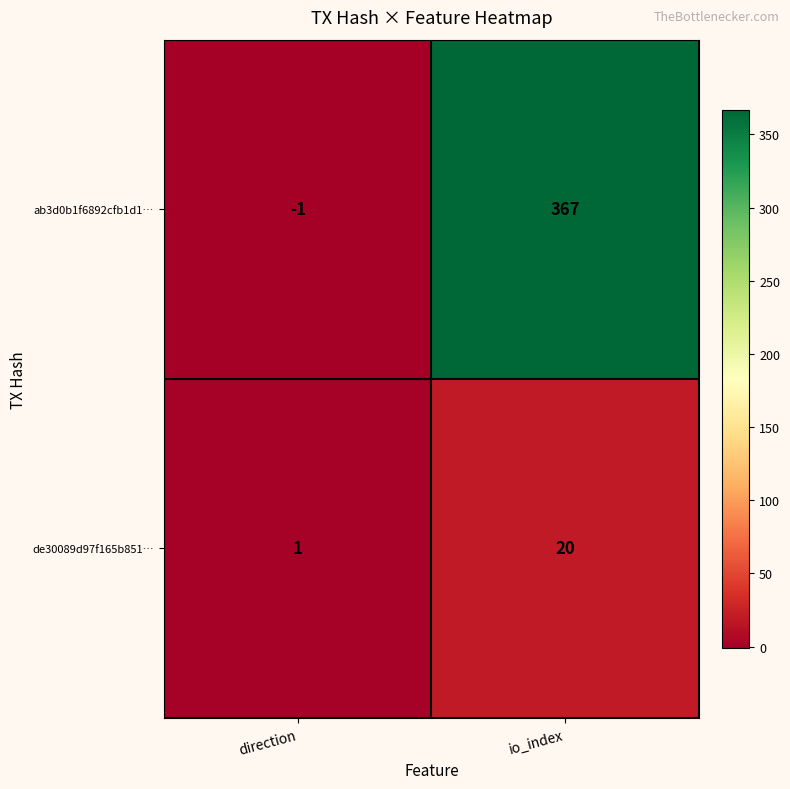

Rank the series by their maximum value, from highest to lowest.

ab3d0b1f6892cfb1d1…, de30089d97f165b851…